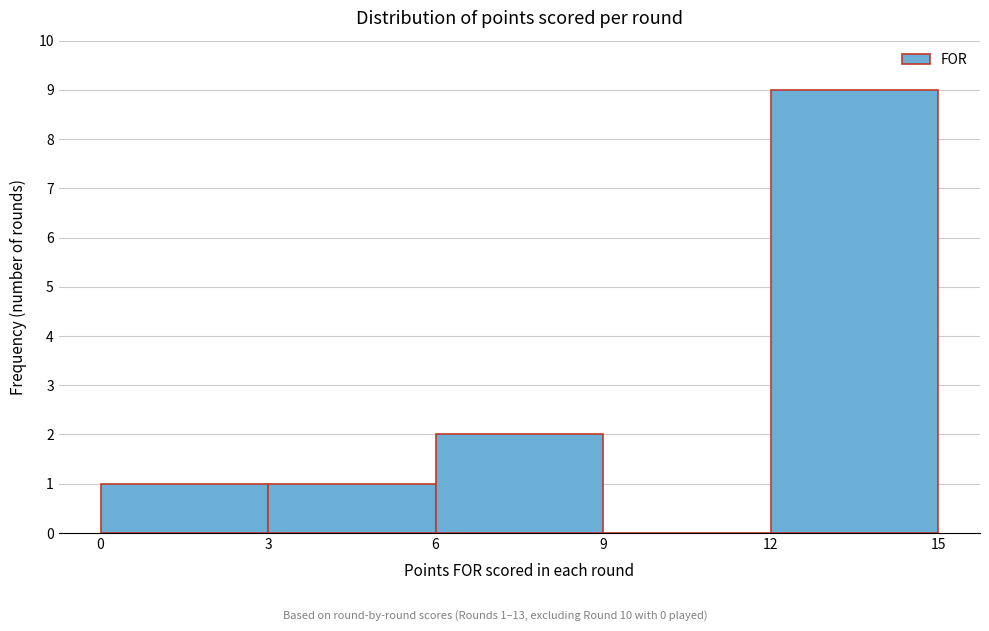

Which range on the x-axis has the tallest bar?

12 to 15